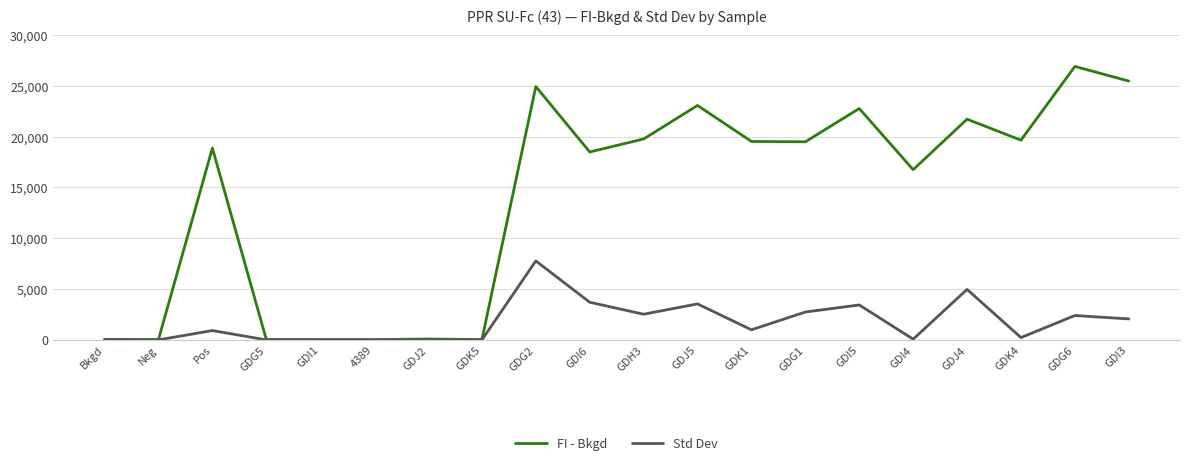

List the series in order of their peak value, highest first.

FI - Bkgd, Std Dev